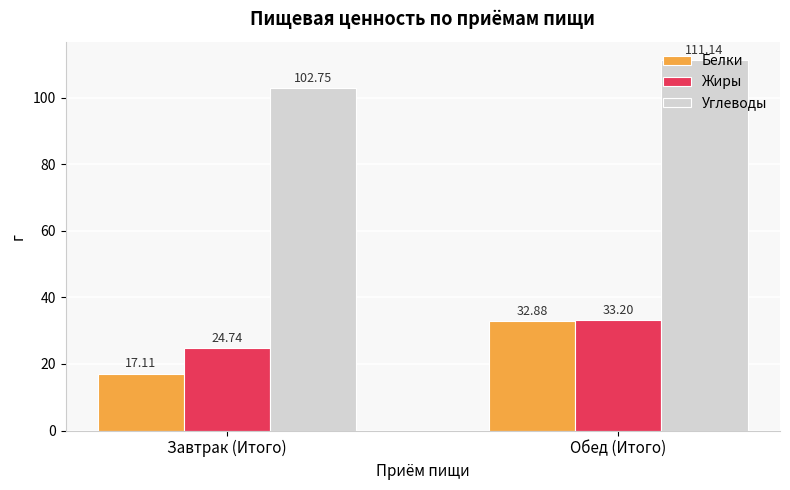

How many bars are there in each group?

3